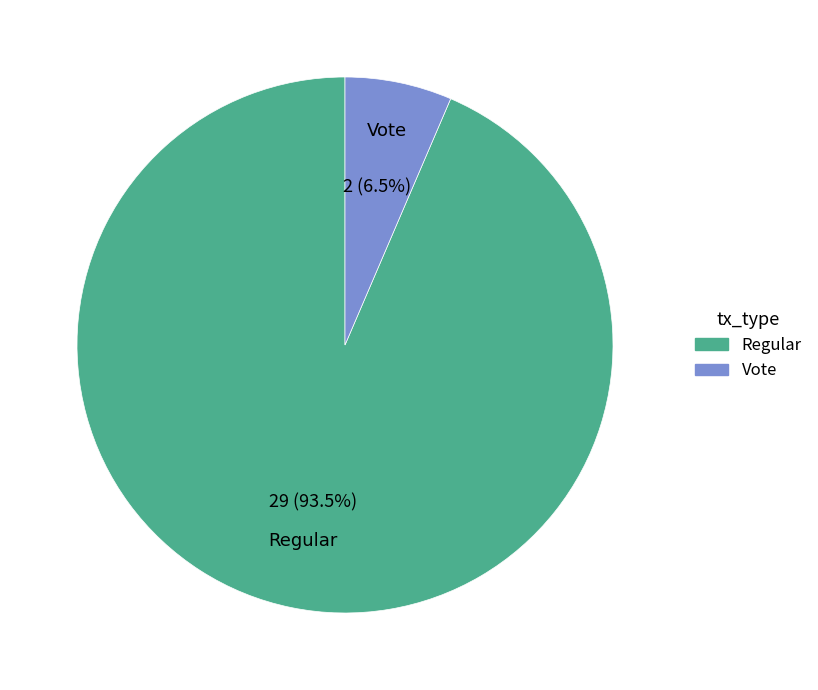

Does any single category account for the majority?

Yes